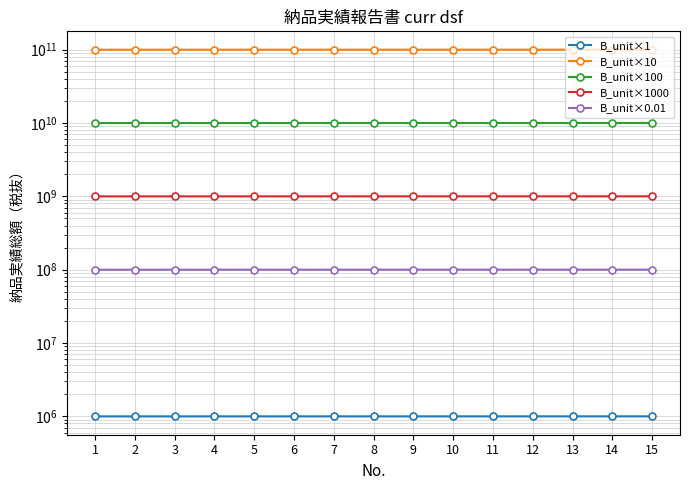

How many data points in B_unit×100 are above 10006999899?

8